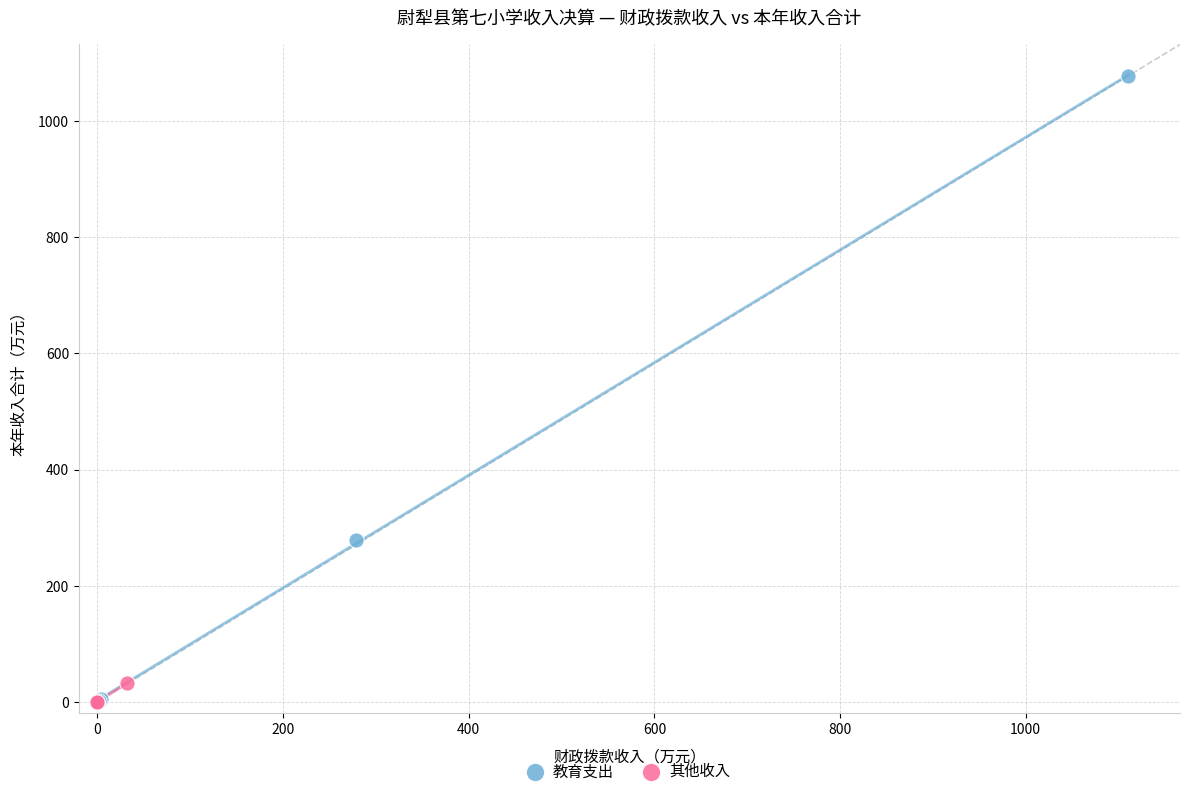

Which series has the widest spread of Y values?

教育支出